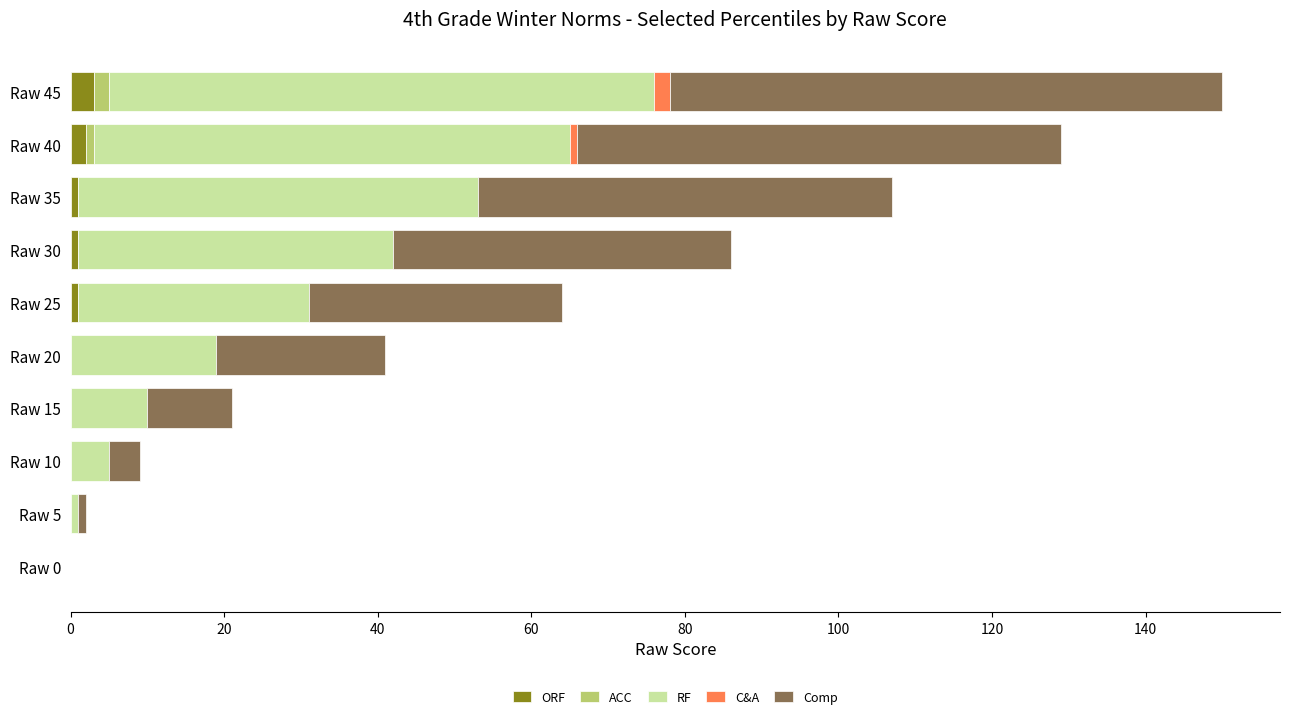

At which category is the sum across all series the highest?

Raw 45